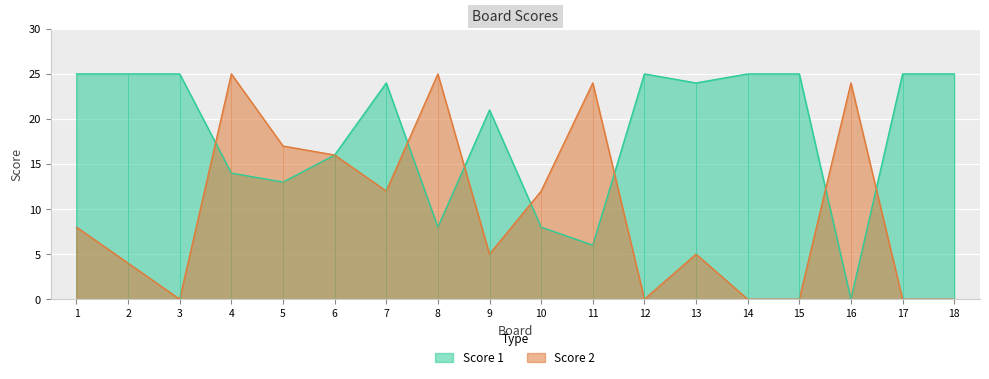

Between which two adjacent categories do Score 2 and Score 1 first intersect?

3 and 4